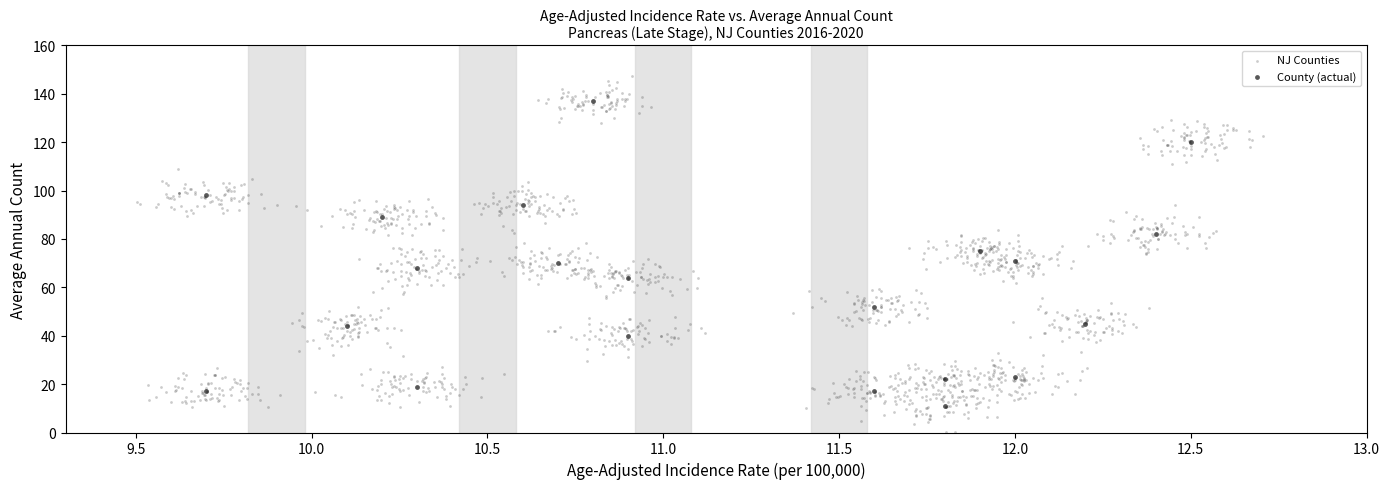

Which series contains the lowest Y value?

NJ Counties